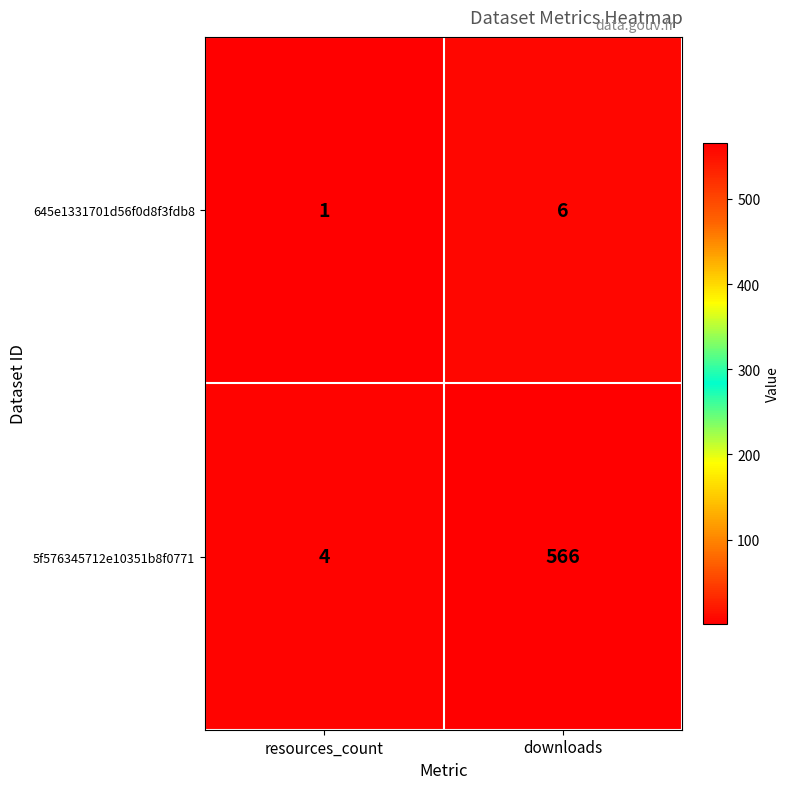

At which category does the chart reach its minimum across all series?

resources_count